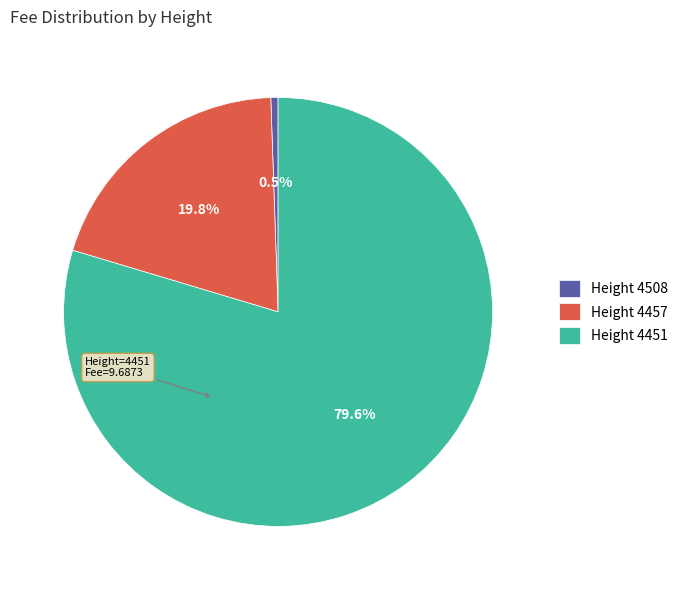

Which slice represents more than half of the pie?

Height 4451